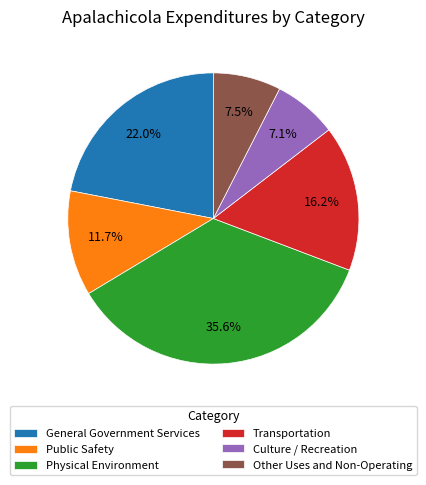

Is it true that Physical Environment is 49% of the pie?

False